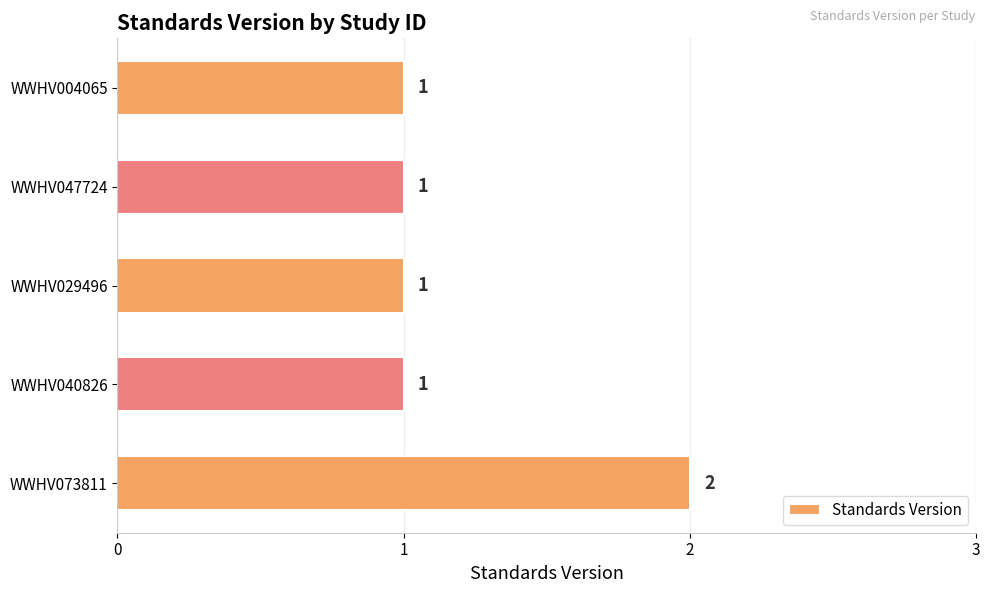

What is the smallest value displayed?

1